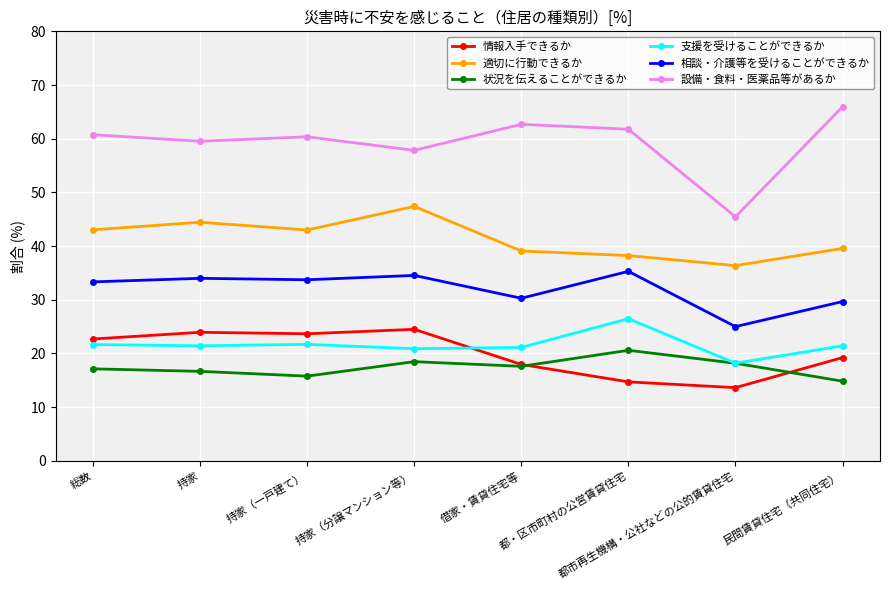

True or false: 状況を伝えることができるか and 相談・介護等を受けることができるか cross at least once.

False